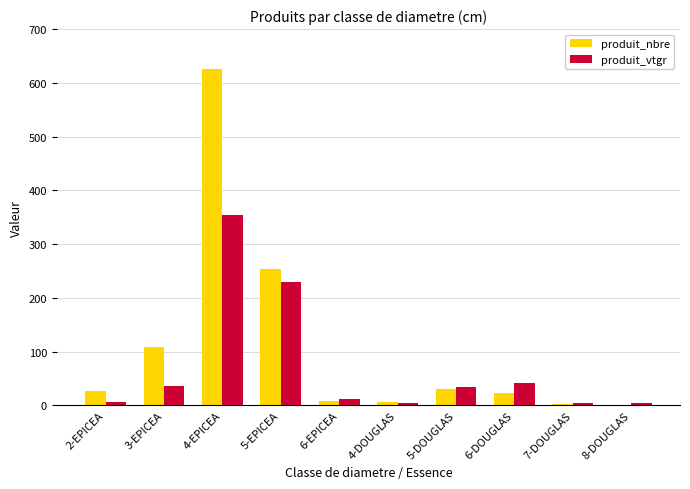

Which series changed the most between 4-EPICEA and 6-DOUGLAS?

produit_nbre